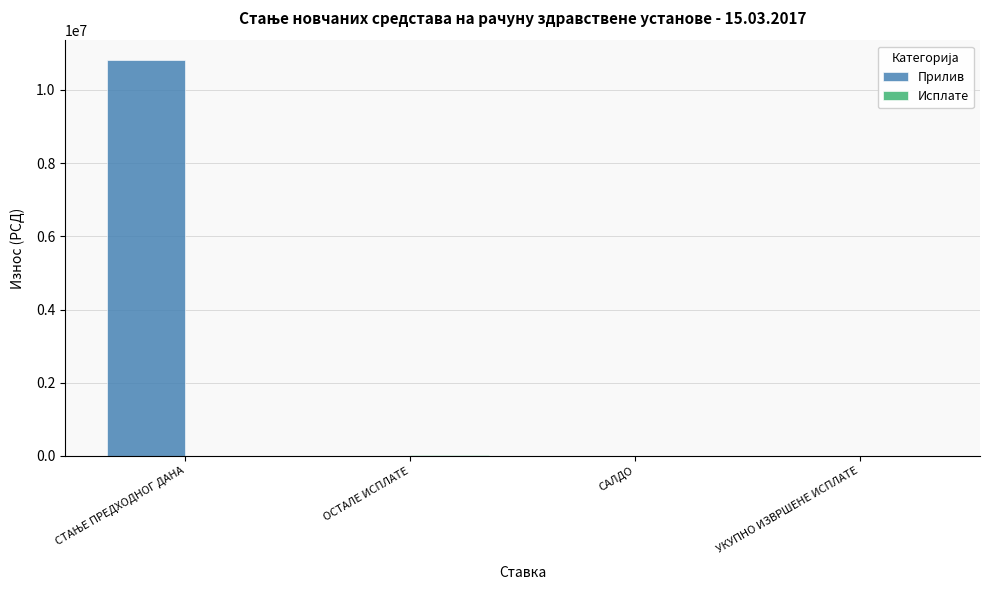

The value of Прилив at ОСТАЛЕ ИСПЛАТЕ is -6922649.9. True or false?

False